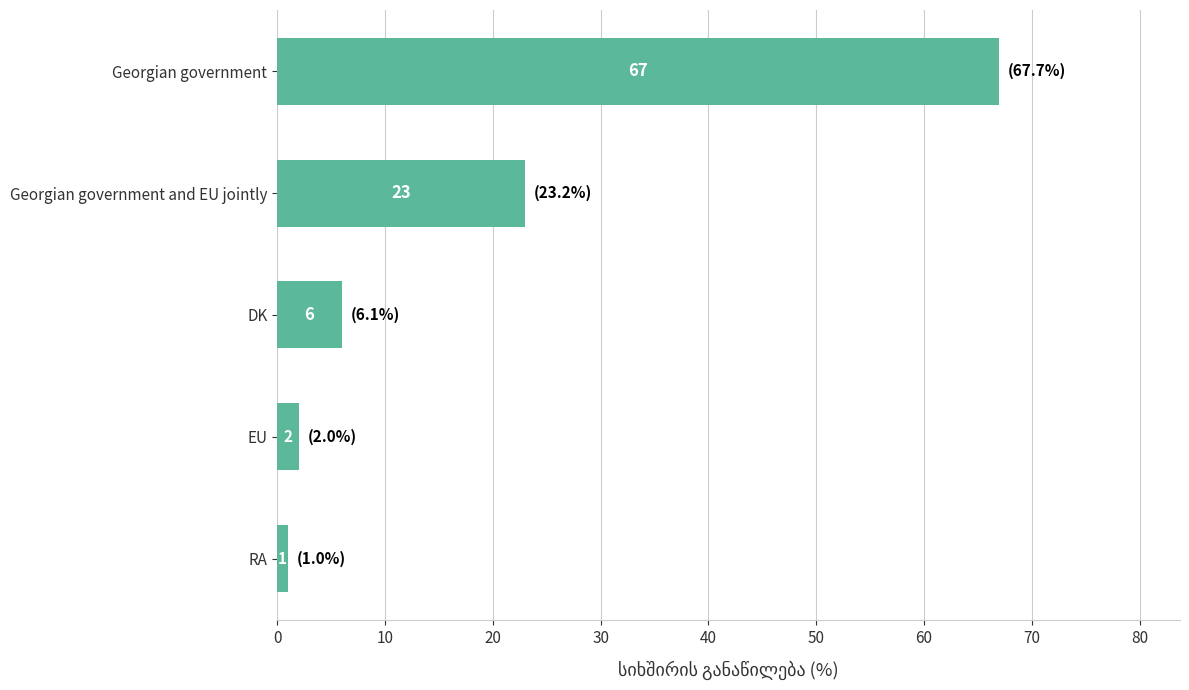

Reading bottom to top, transcribe all the data shown in this chart.

1	2	6	23	67